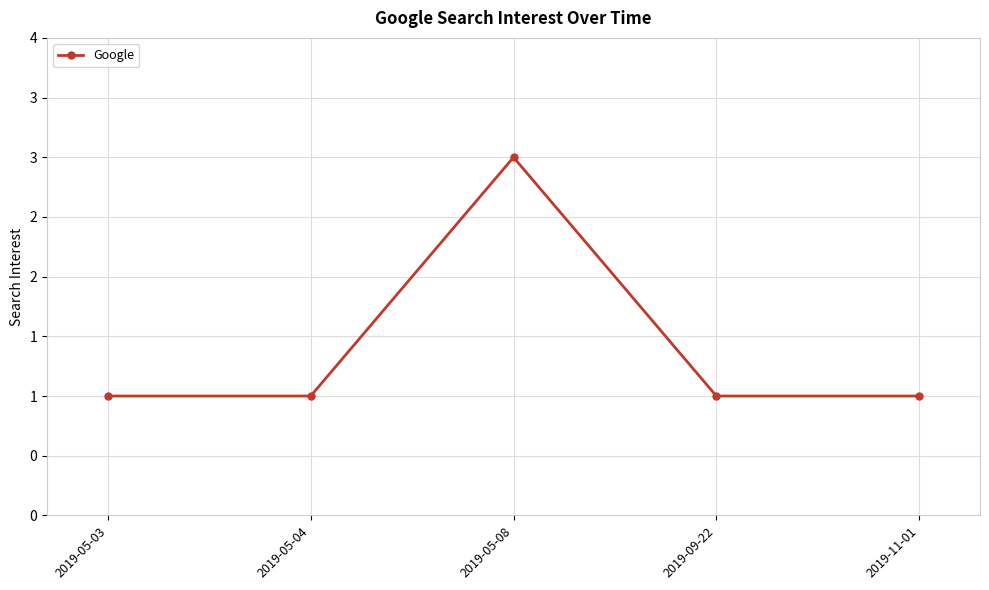

What is the minimum value shown in the chart?

1